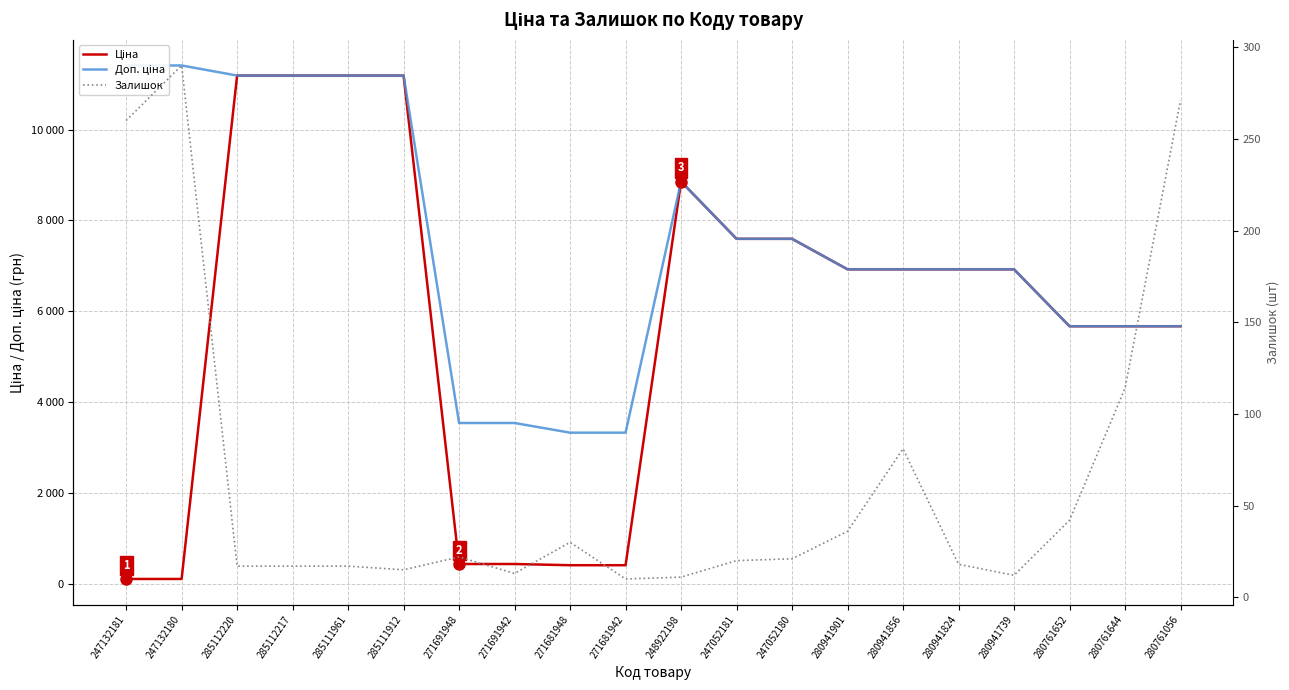

What is the highest value of the Доп. ціна series?

11410.0